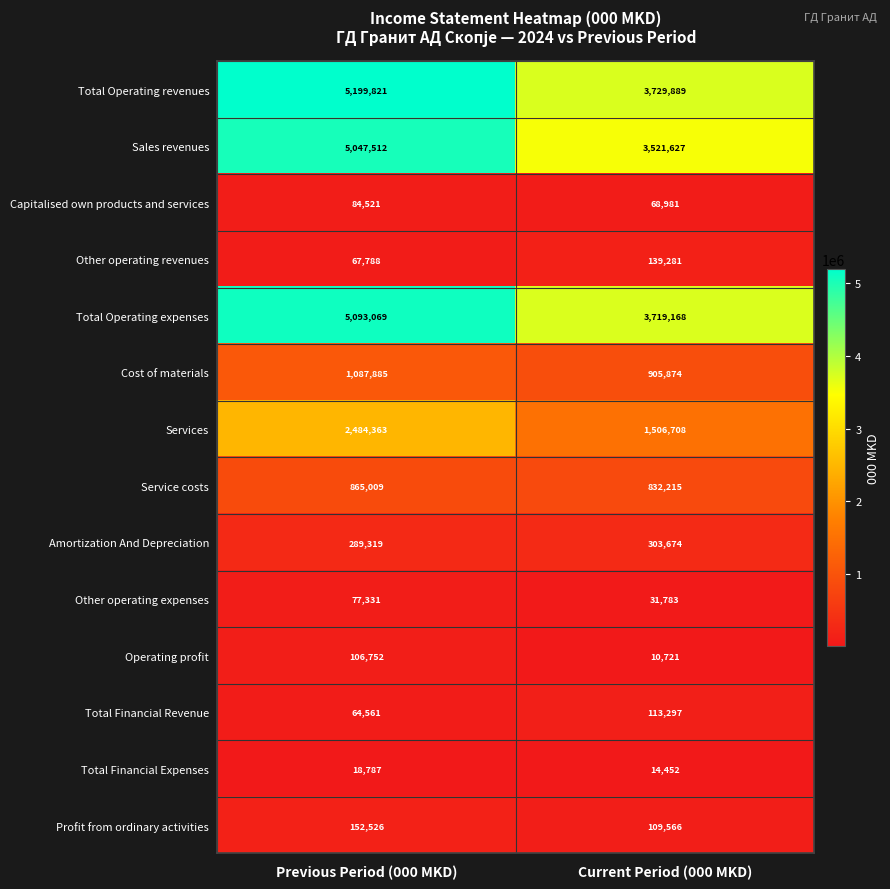

What is the sum of all Other operating revenues values?

207069